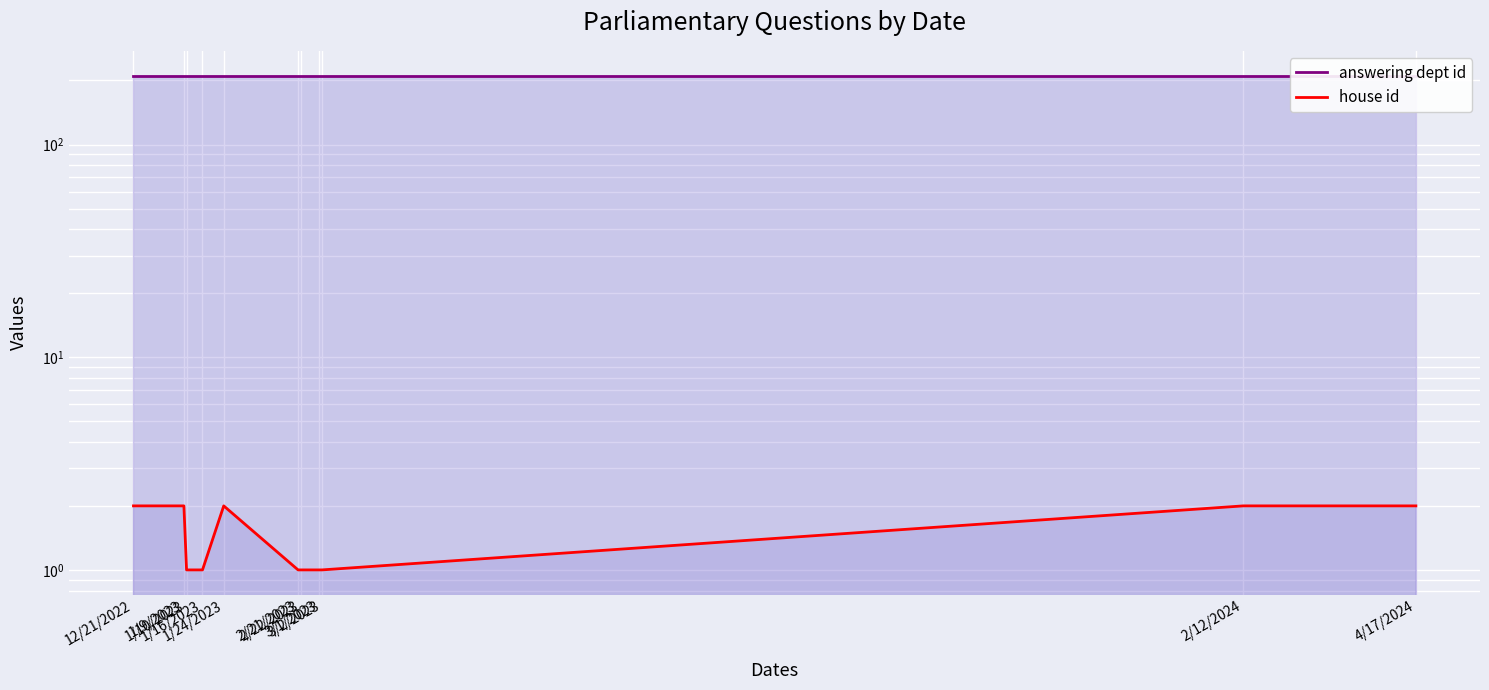

True or false: house id has more than 1 points higher than both neighbors.

False